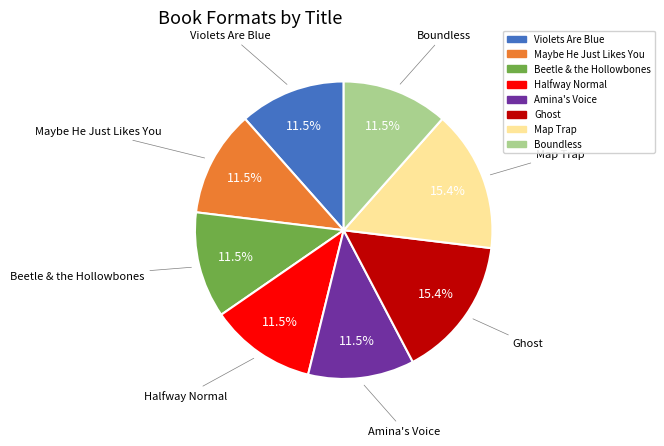

How many segments does this pie chart have?

8